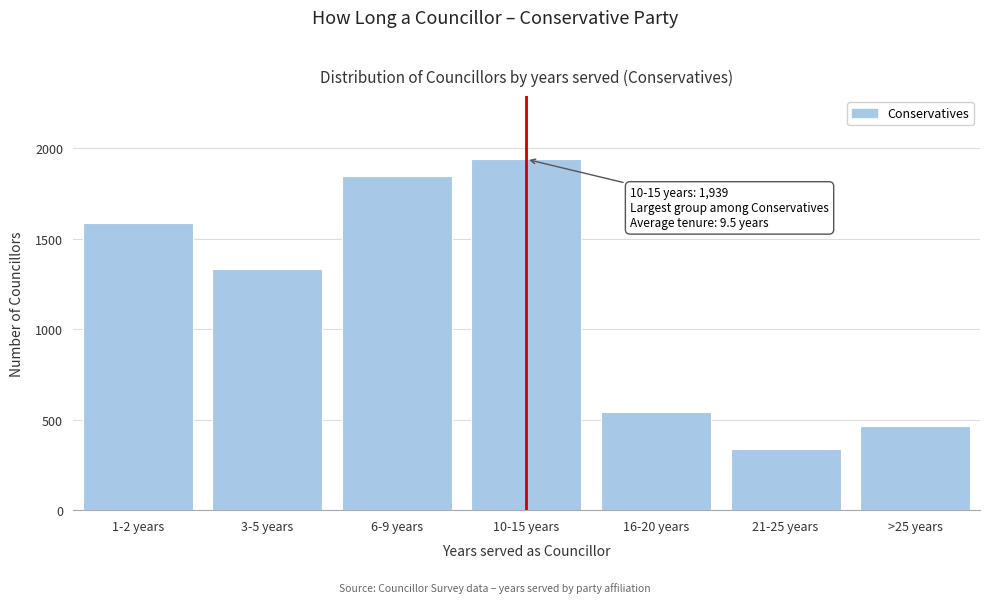

Reading left to right, list all the values displayed in this chart.

1586	1334	1846	1939	542	336	467